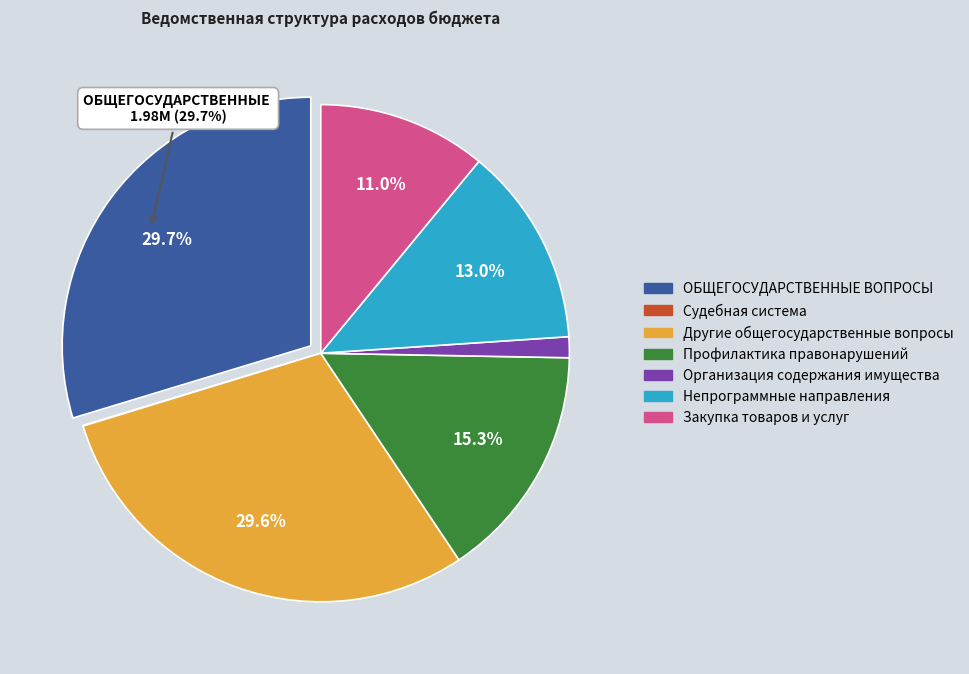

Is it true that Непрограммные направления is 13% of the pie?

True